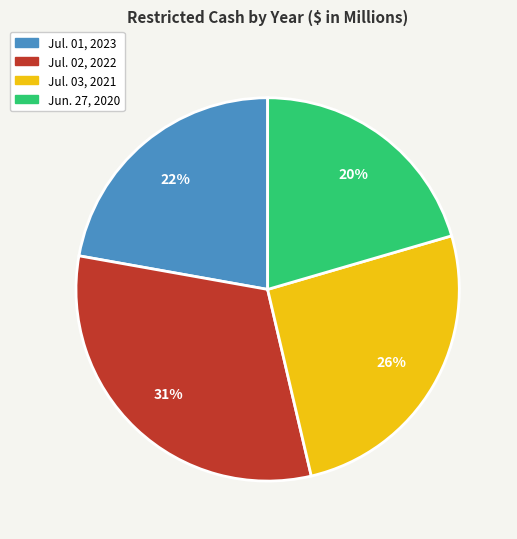

Do Jul. 02, 2022 and Jul. 01, 2023 together represent more than half of the pie?

Yes